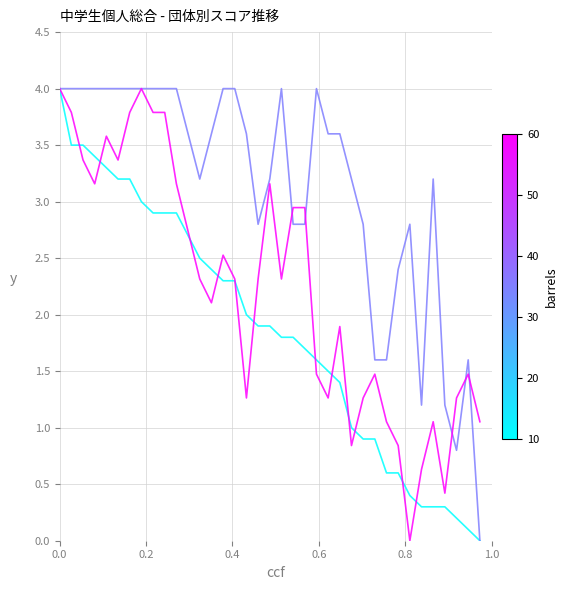

What is the greatest value displayed?

4.0